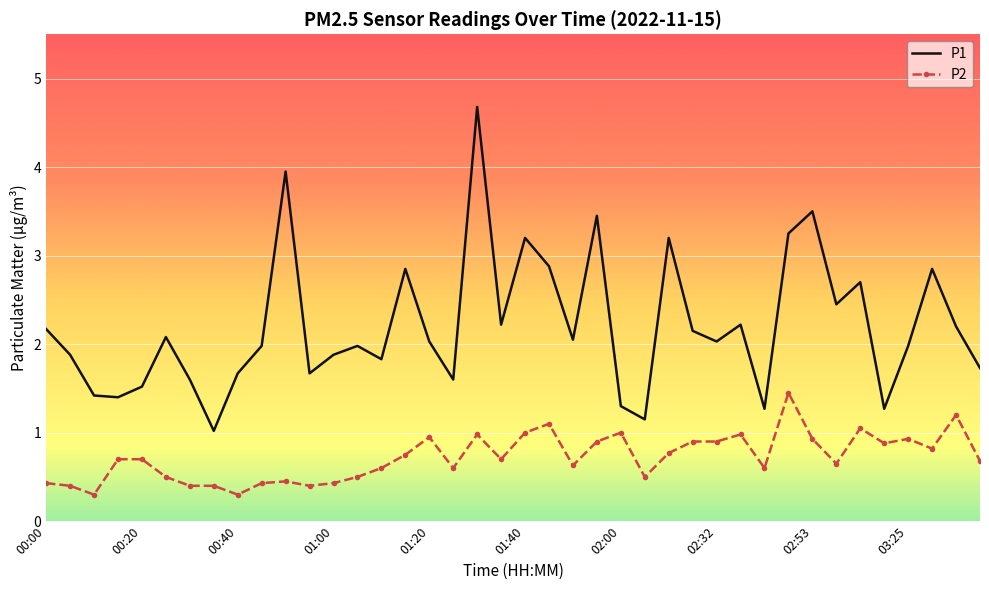

What is the smallest value displayed?

0.3